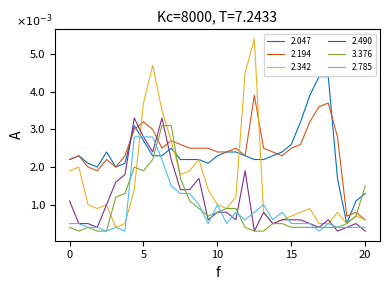

Which series has the largest total across all categories?

2.194